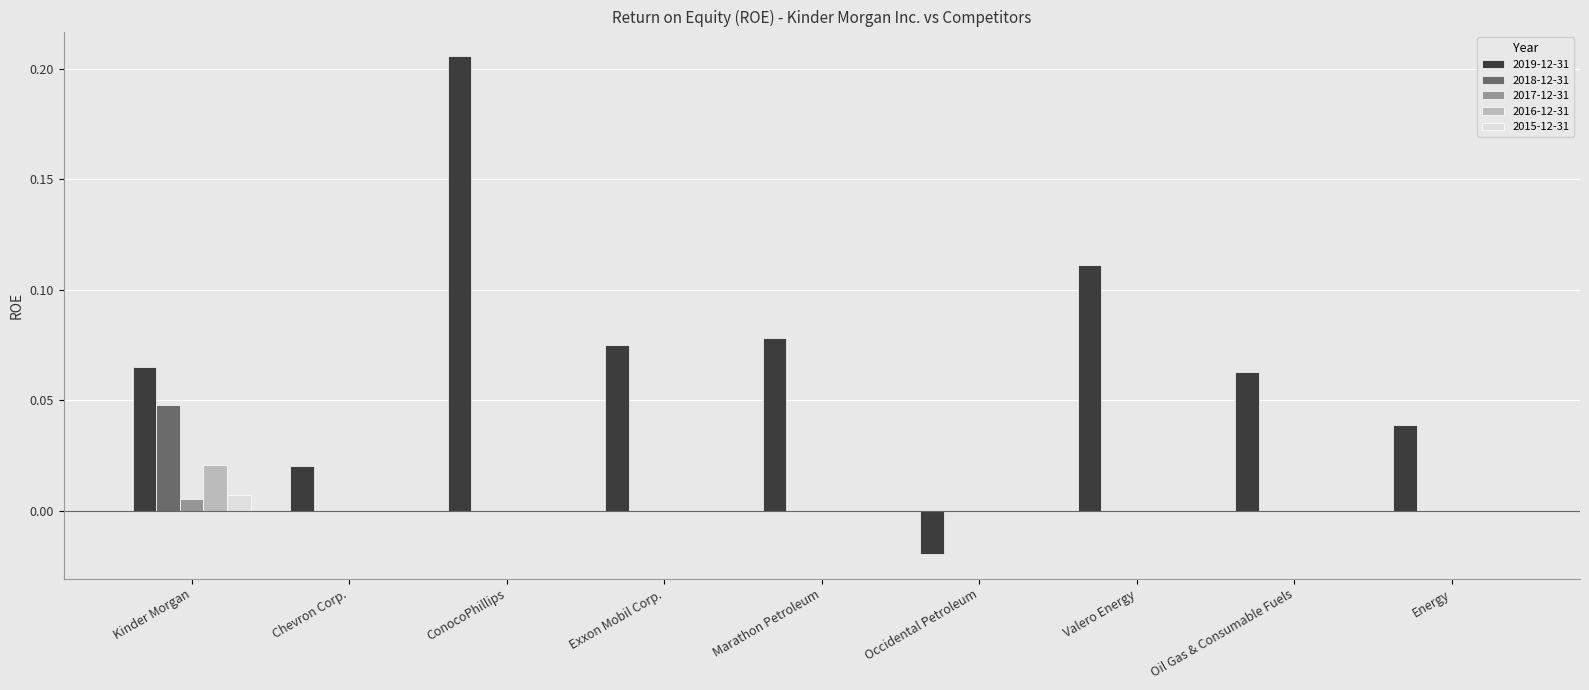

Which series changed the most between ConocoPhillips and Marathon Petroleum?

2019-12-31